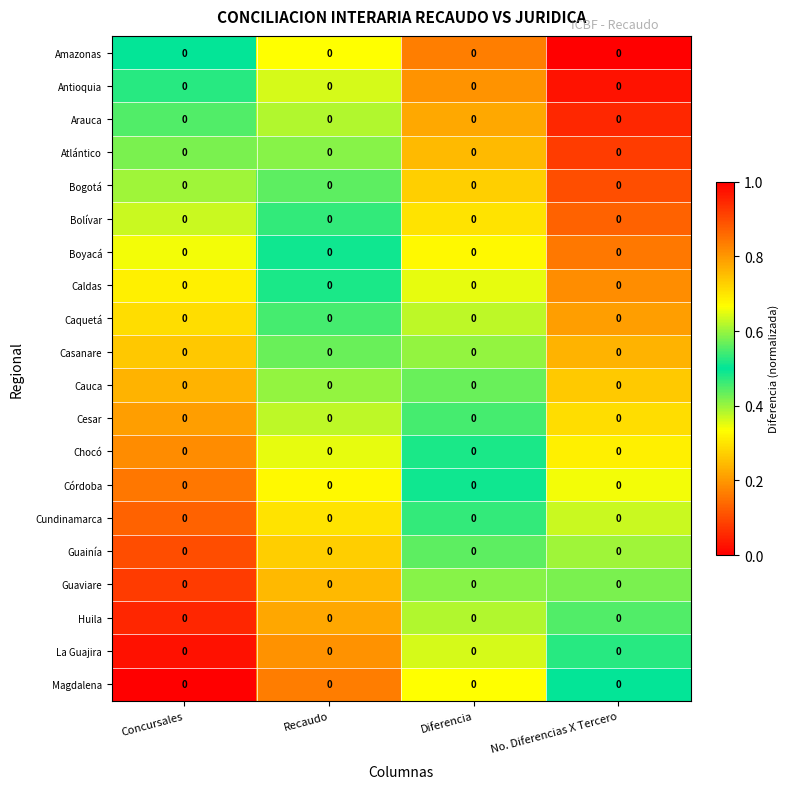

Read the Casanare value at No. Diferencias X Tercero.

0.2